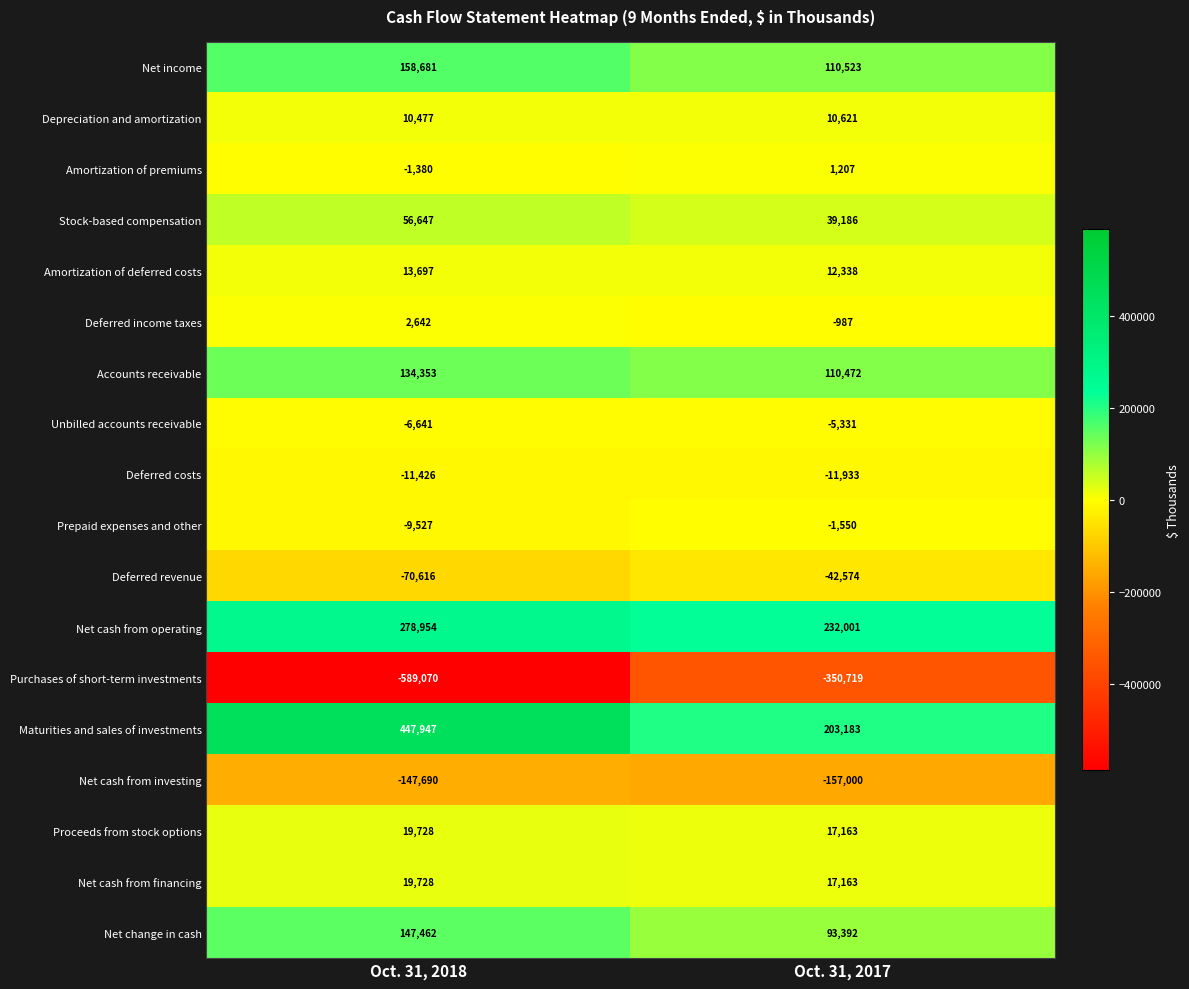

Rank the categories by Stock-based compensation value from lowest to highest.

Oct. 31, 2017, Oct. 31, 2018